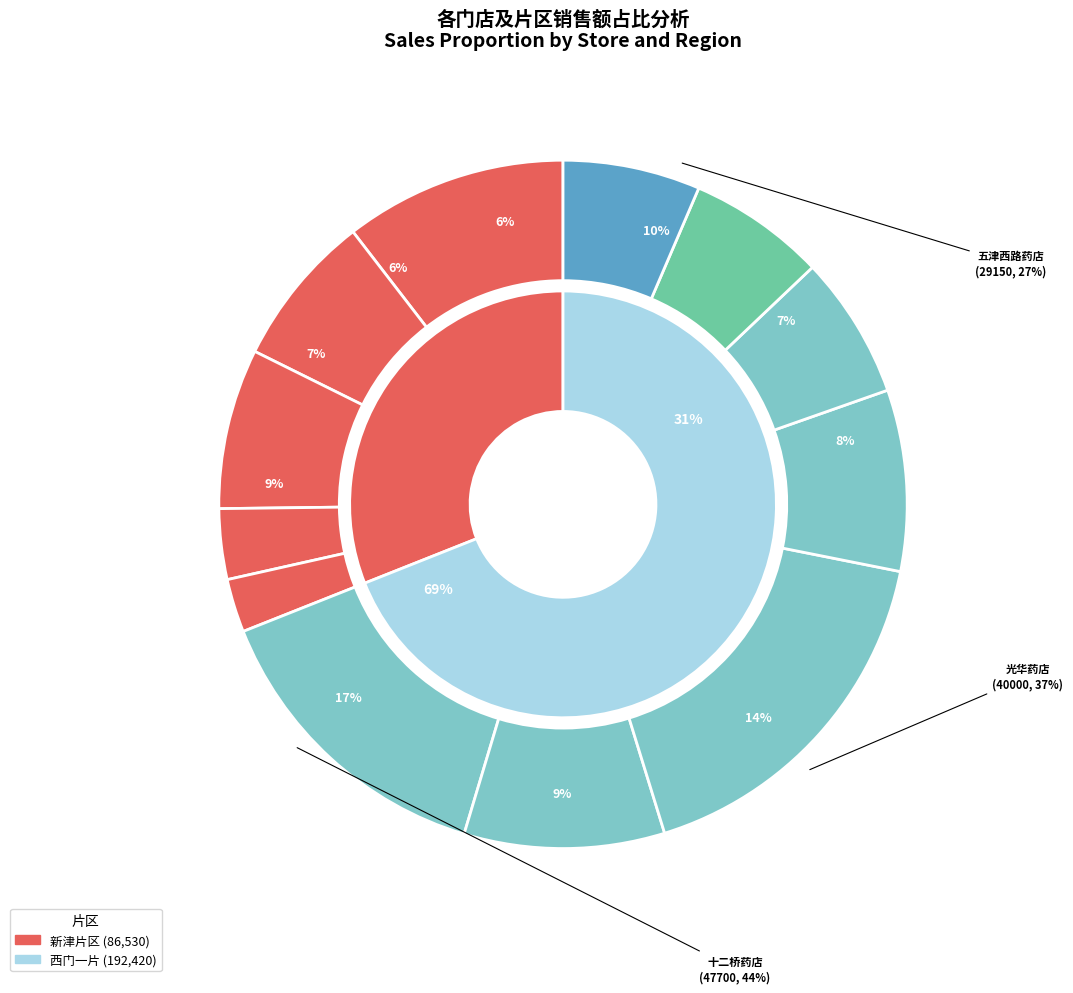

Between 光华村街药店 and 新津武阳西路, which is larger?

光华村街药店